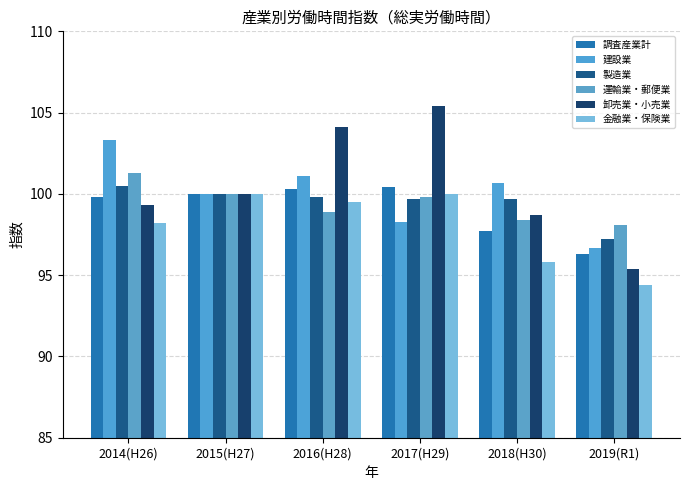

Which series has the largest total across all categories?

卸売業・小売業